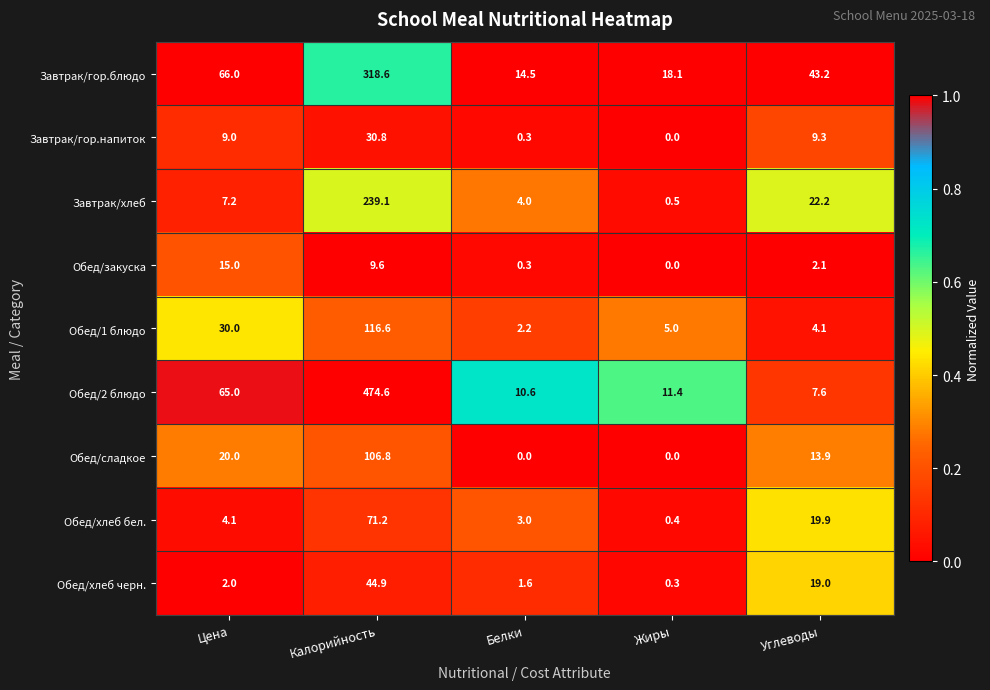

What is the difference between the maximum and minimum values in the Завтрак/гор.напиток series?

30.8